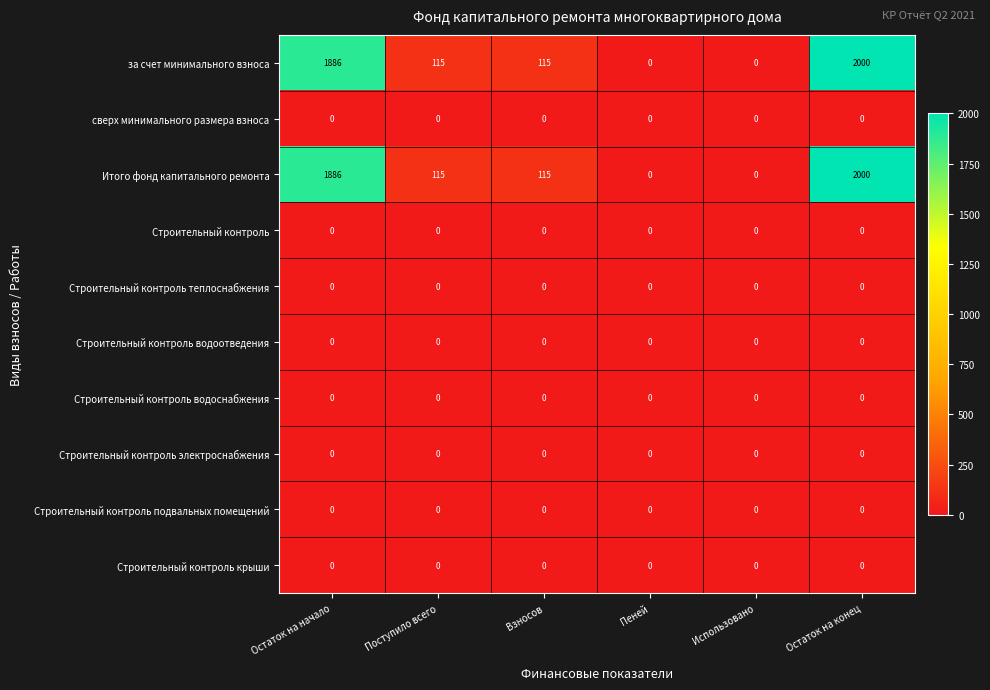

At which category is the sum across all series the highest?

Остаток на конец